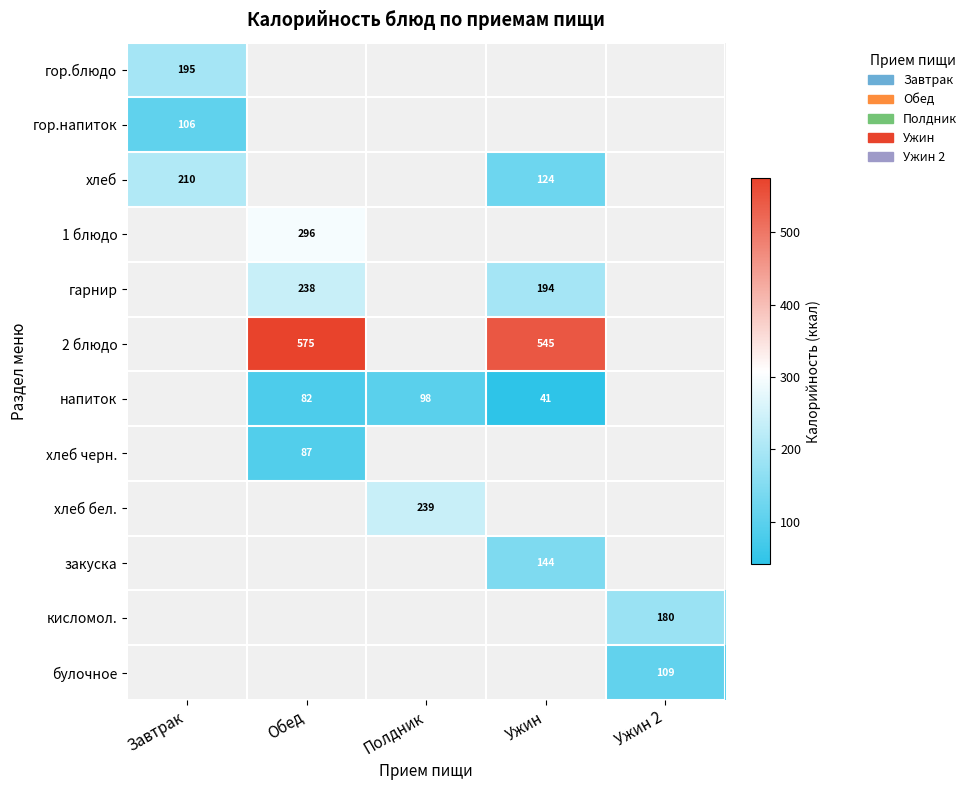

Is it true that закуска equals 144 at Ужин?

True